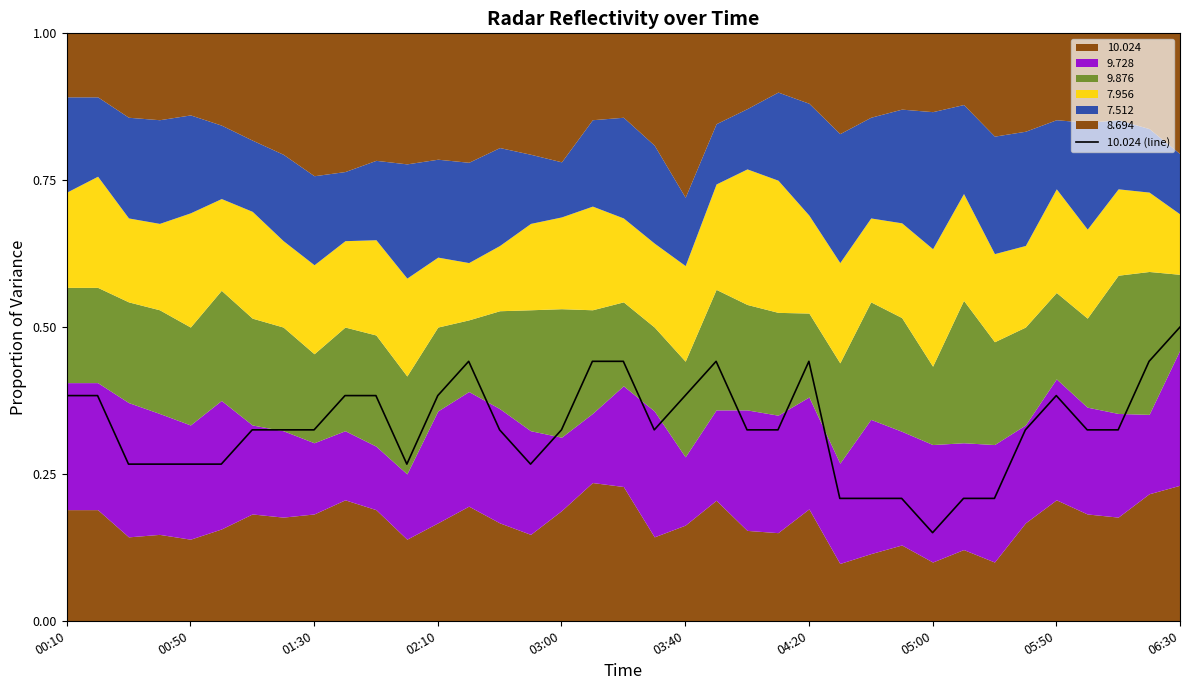

Which category has the highest value in the 10.024 (line) series?

06:30